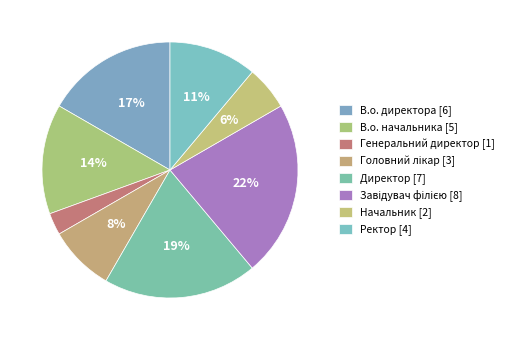

What is the change in value from В.о. директора to Завідувач філією?

+2